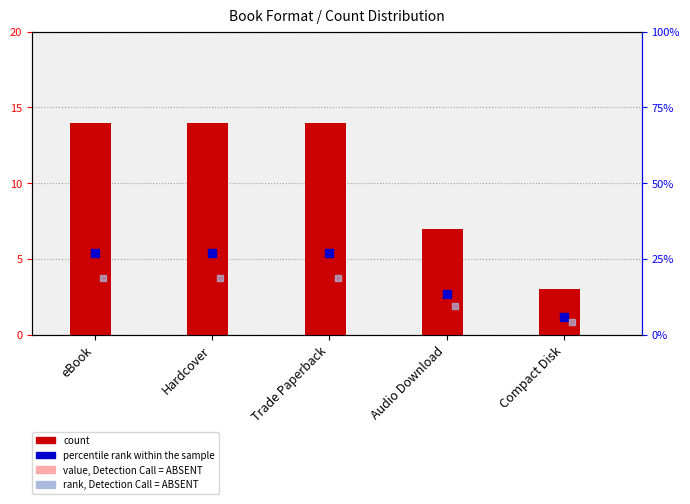

At which category is the sum across all series the highest?

eBook